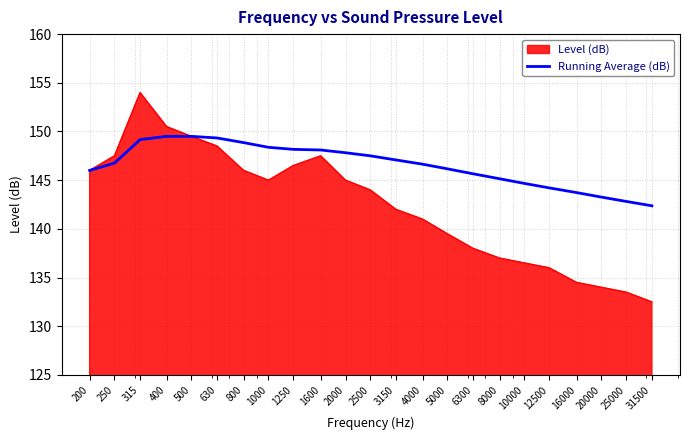

What is the smallest value displayed?

132.5